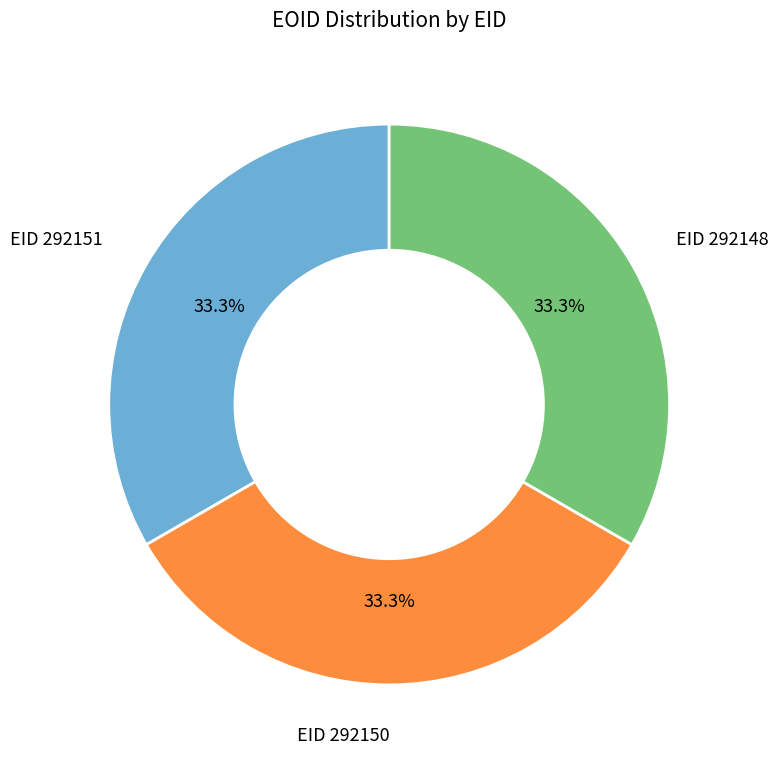

Combined, what portion of the pie is EID 292150 and EID 292151?

66.7%